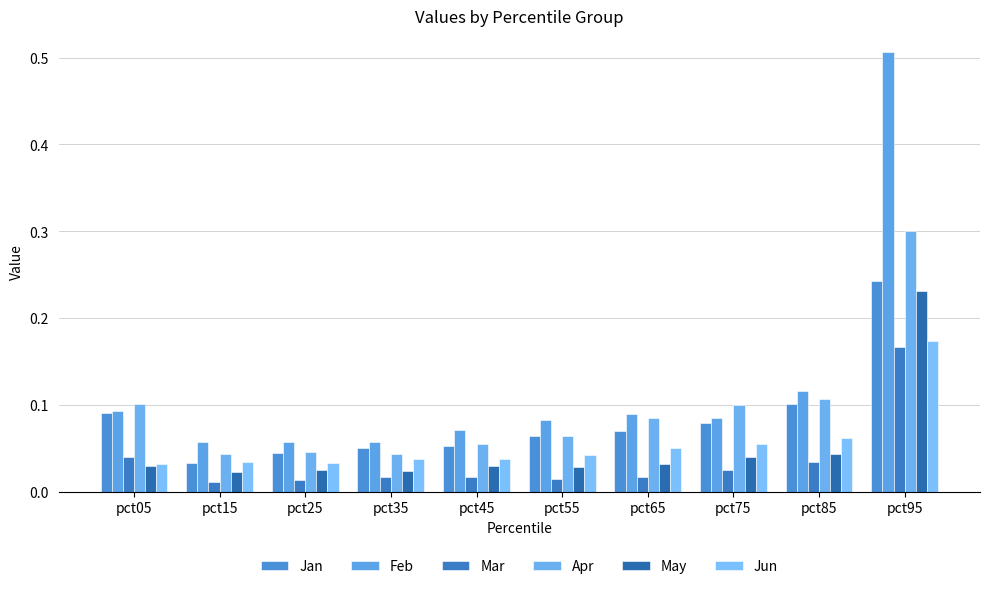

Does the chart contain stacked bars?

No